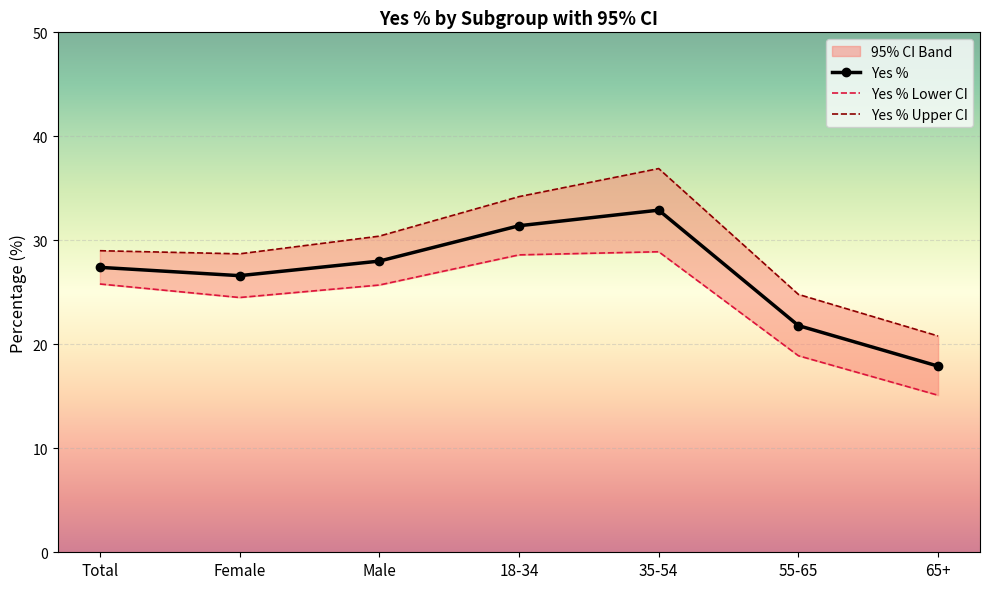

At which label does Yes % reach its minimum?

65+